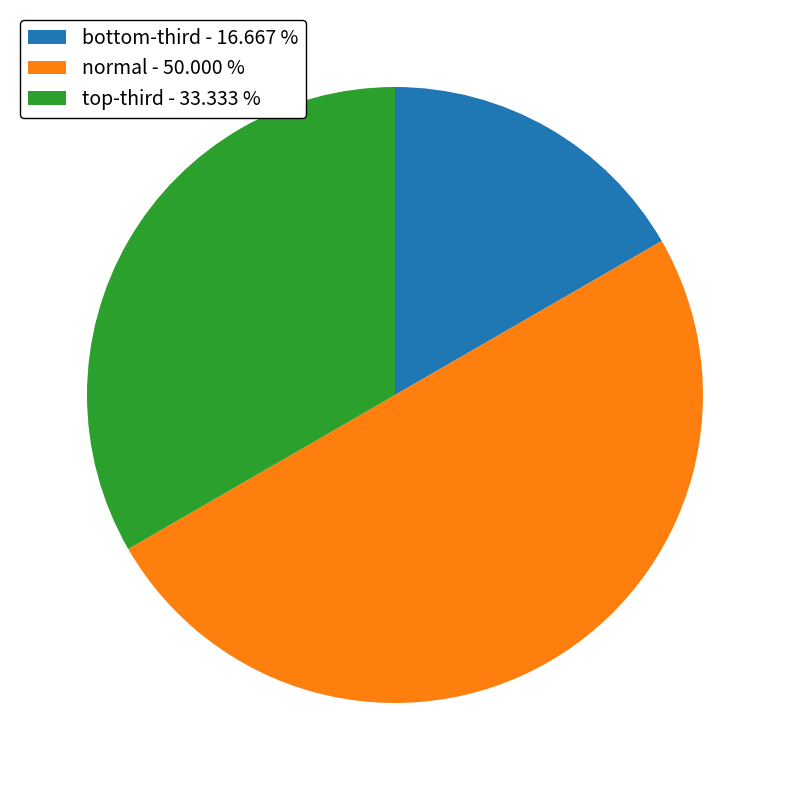

Does normal account for over 50% of the chart?

No